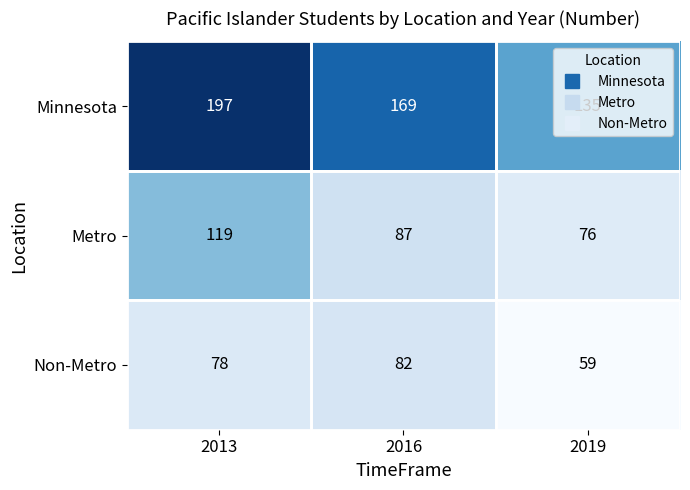

At which label is Minnesota closest to 166?

2016